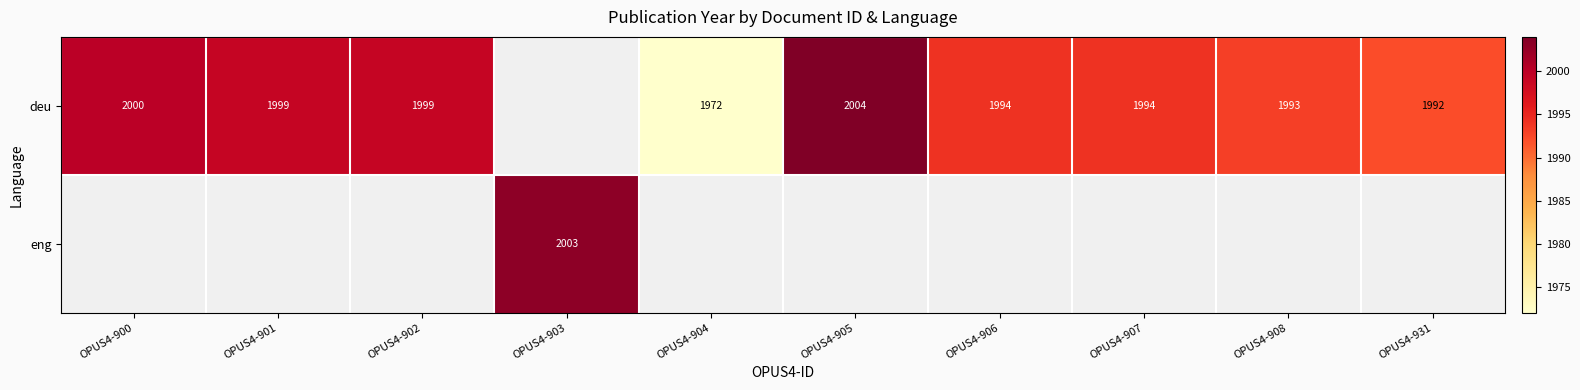

The value of deu at OPUS4-931 is 1992. True or false?

True